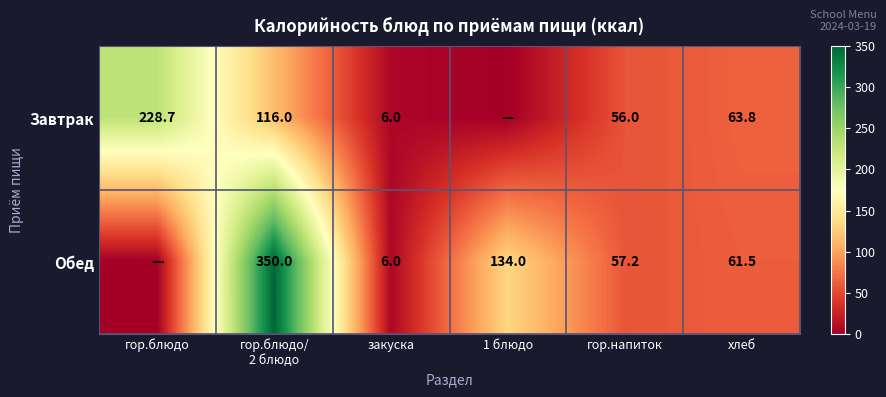

Is the value of Обед at гор.напиток greater than the value of Завтрак at гор.напиток?

Yes